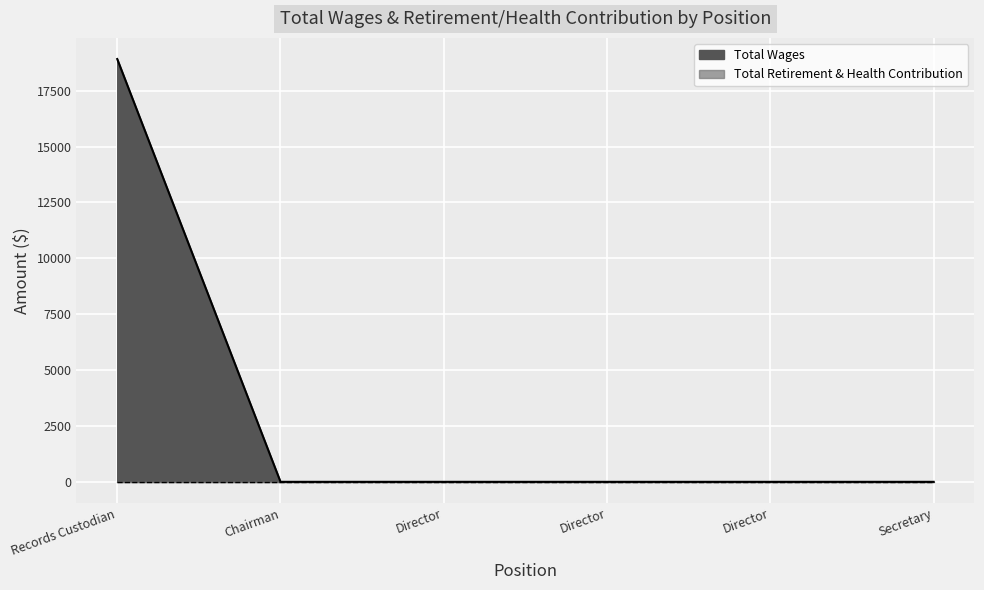

Rank the categories by value from lowest to highest.

Chairman, Director, Director, Director, Secretary, Records Custodian